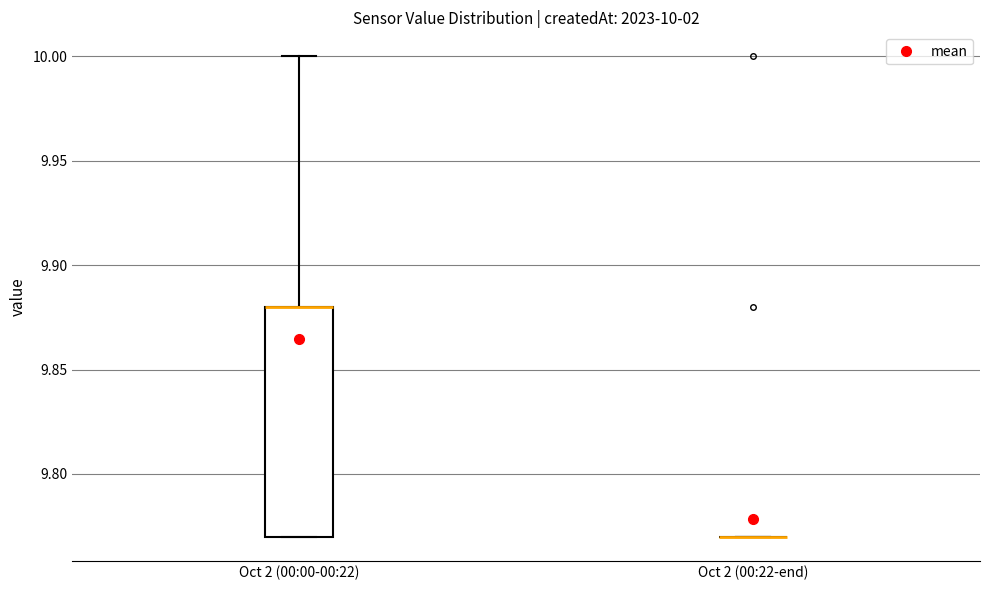

Comparing the boxes themselves (not the whiskers), which one is the tallest?

Oct 2 (00:00-00:22)